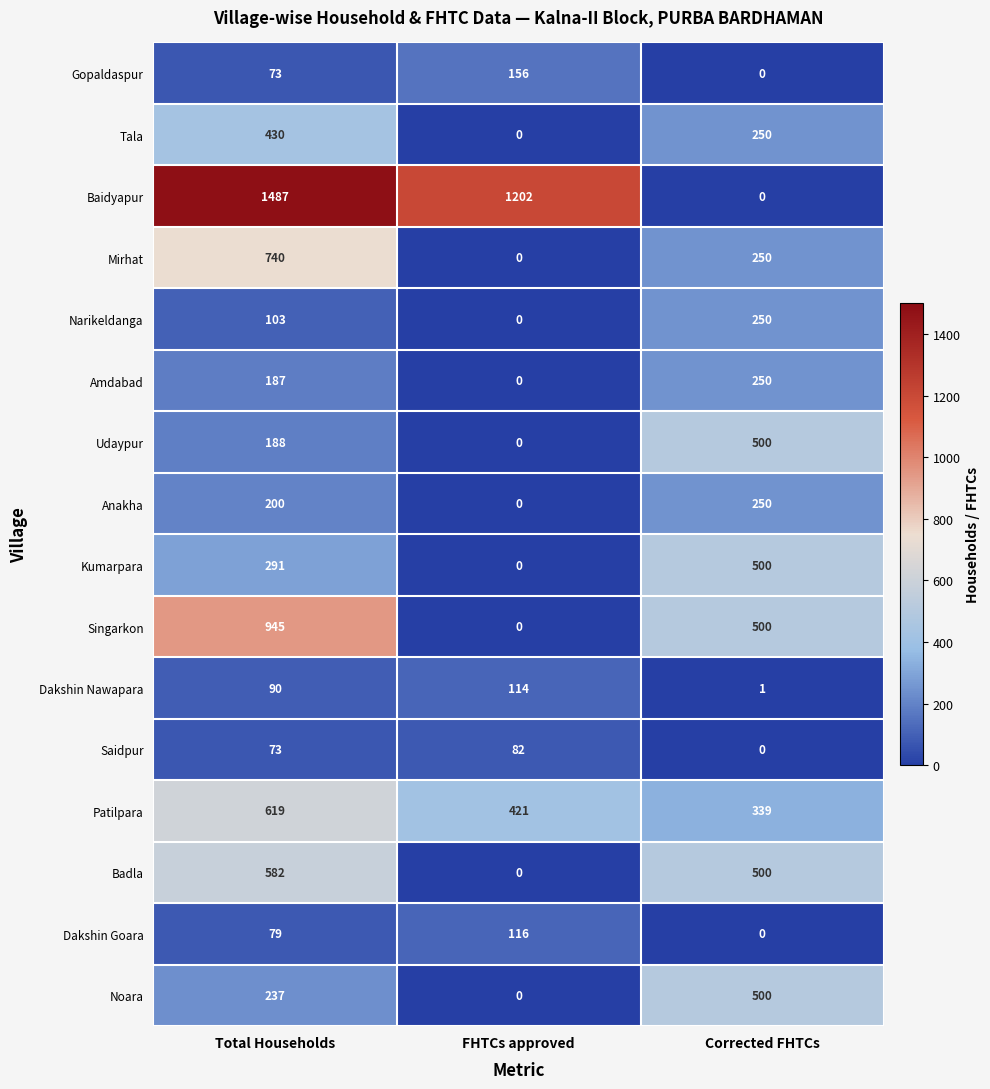

What is the sum of all Saidpur values?

155